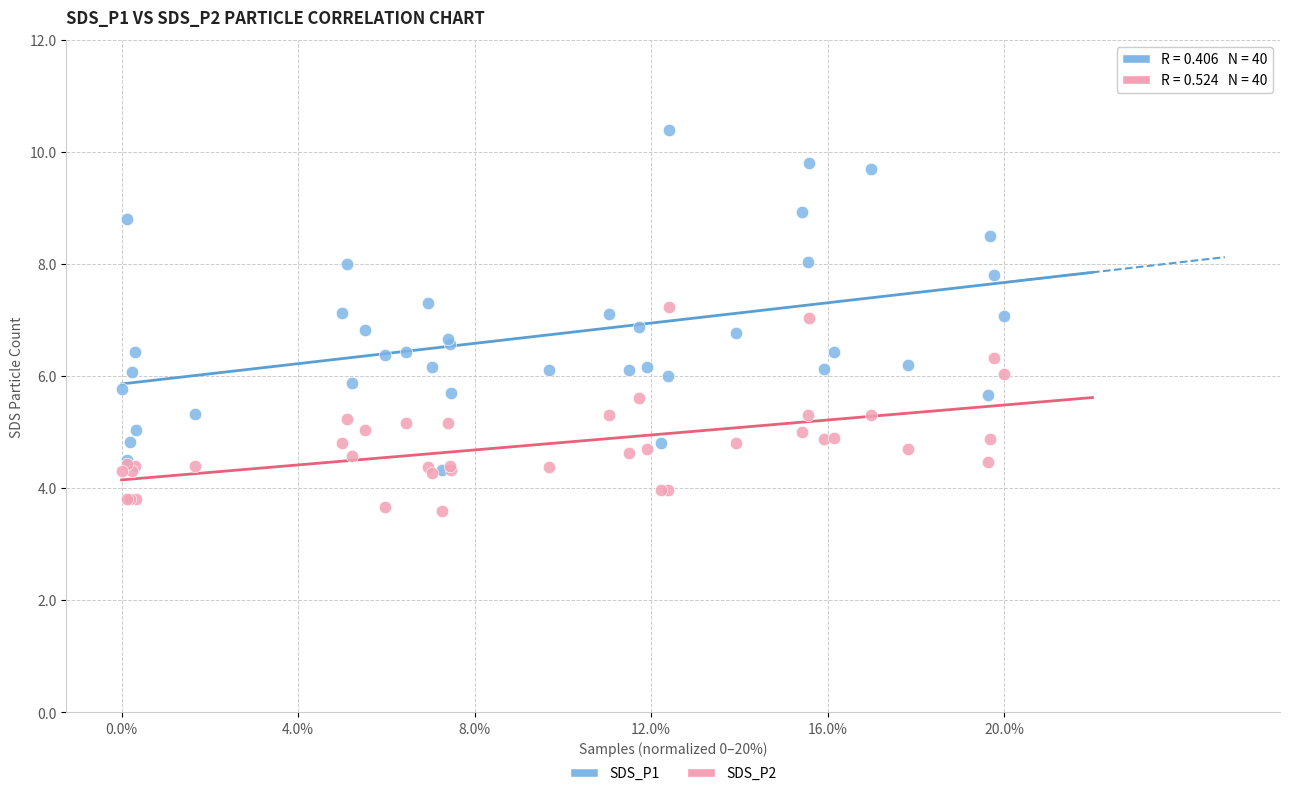

What are all the series names shown in the legend?

SDS_P1, SDS_P2